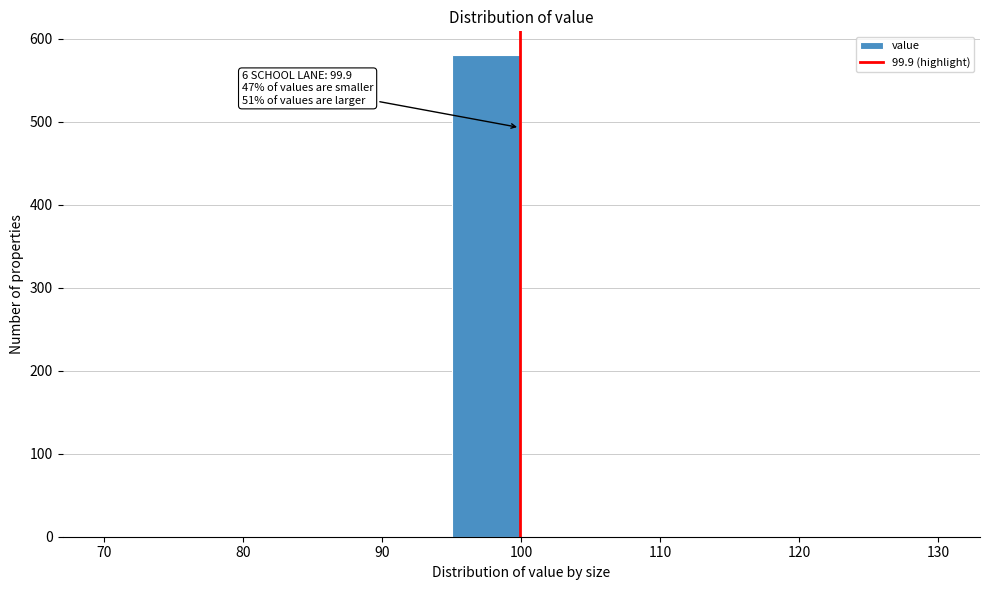

Over which range of the x-axis is the bar tallest?

95 to 100